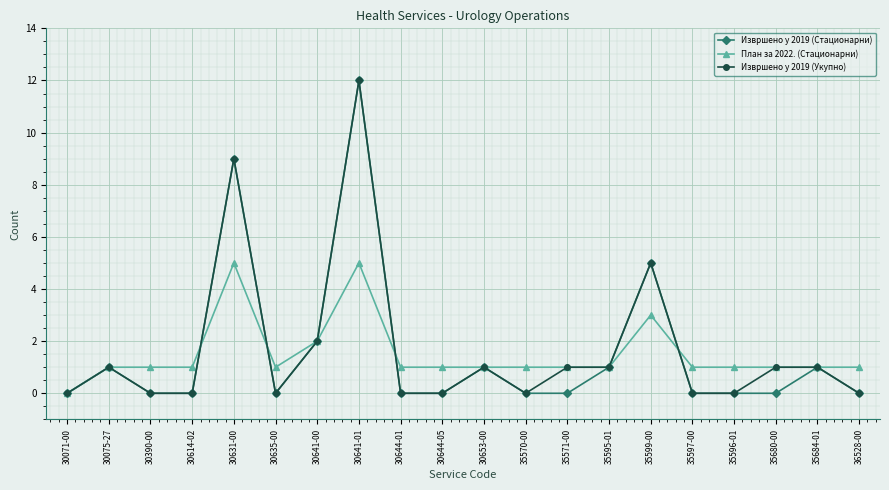

What position from the left is 36528-00?

20